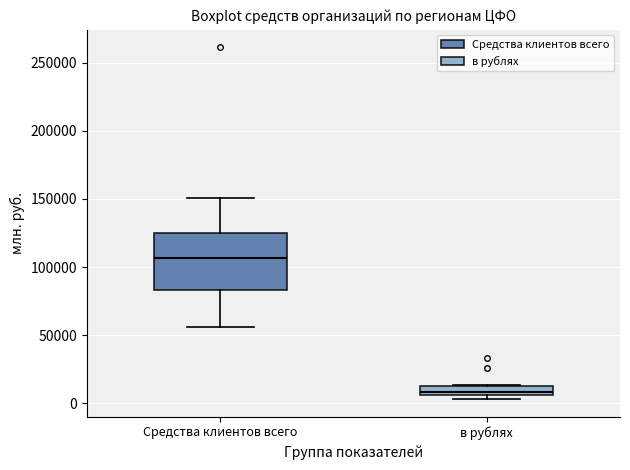

Which box's median line is the lowest?

в рублях